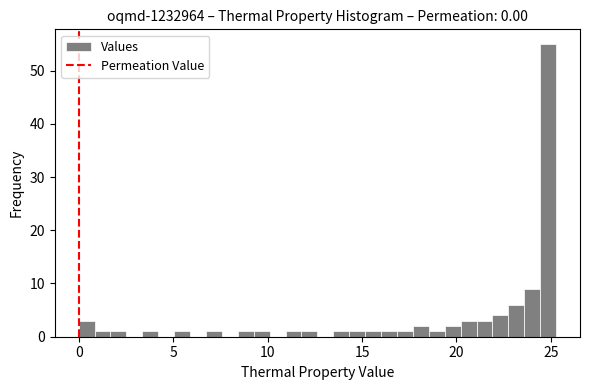

Read against the x-axis, roughly where is the centre of the tallest bar?

25.0